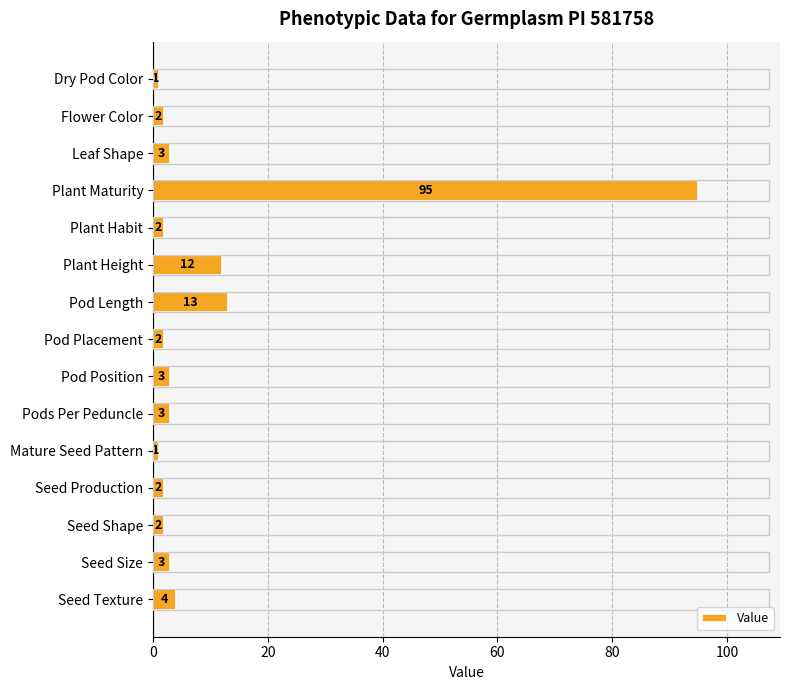

What is the maximum value shown in the chart?

95